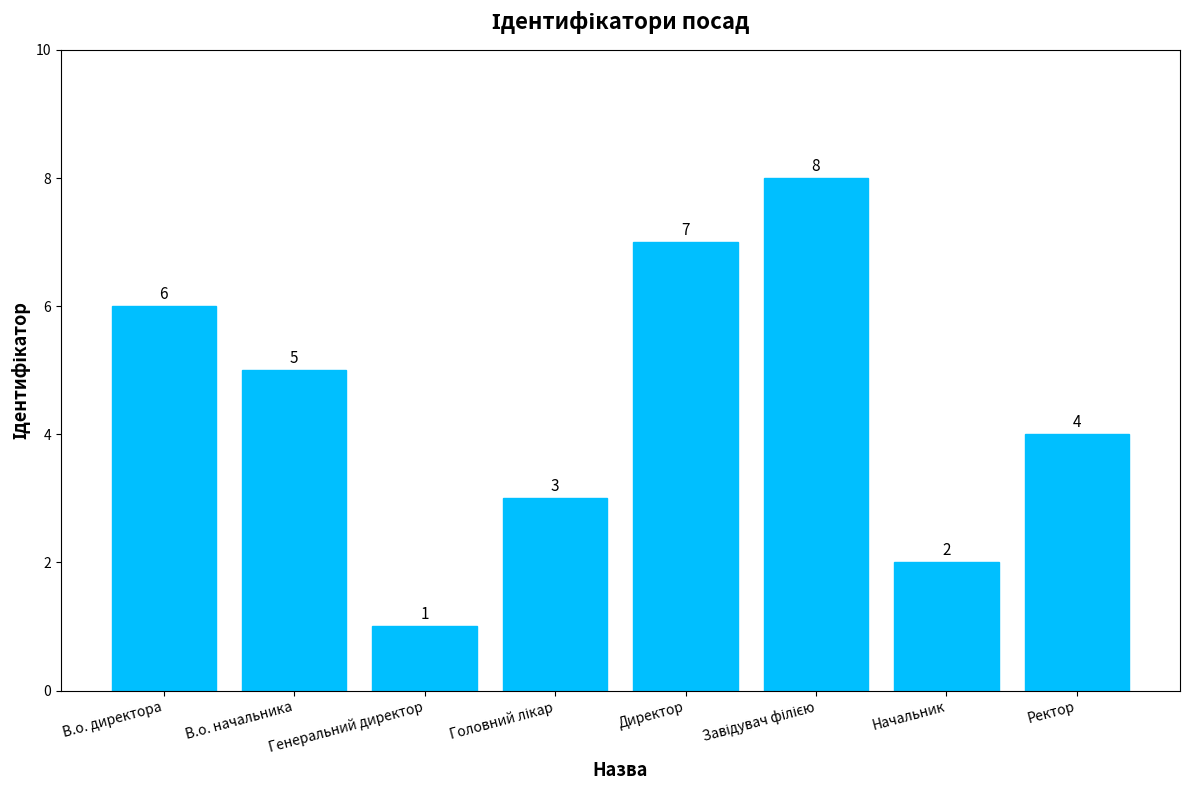

What position from the left is В.о. директора?

1